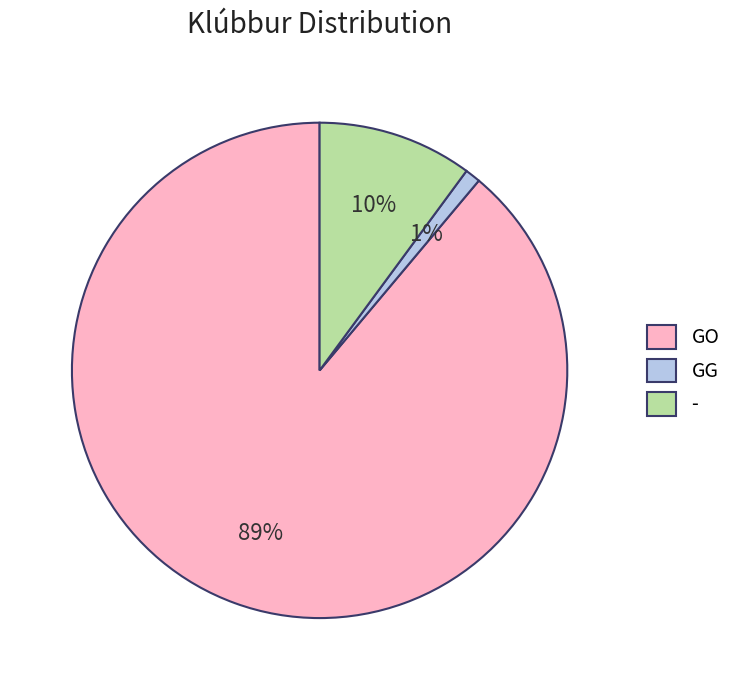

The GO slice represents 77% of the pie. True or false?

False